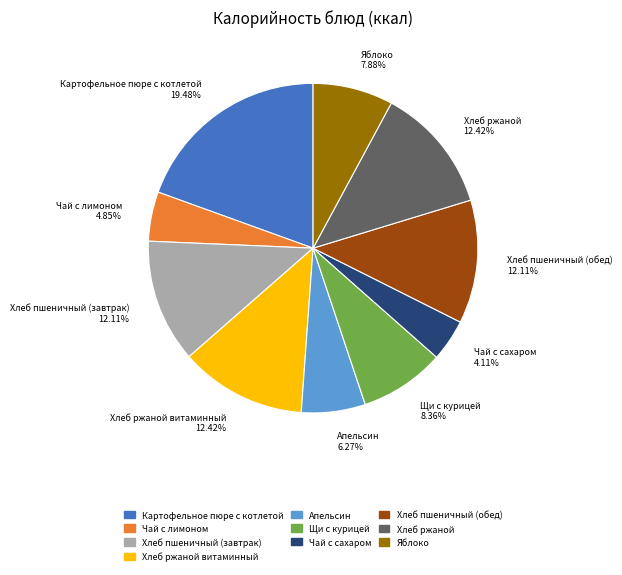

Is there a majority slice in this chart?

No